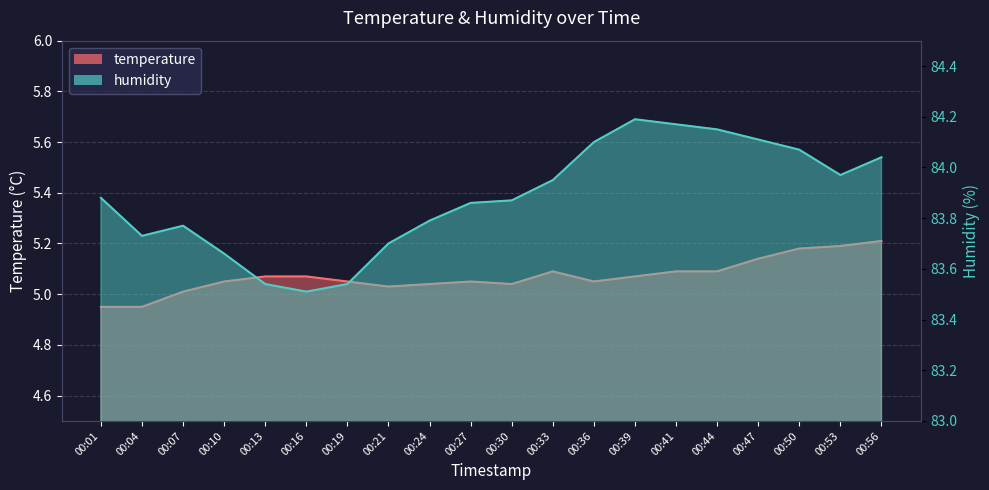

Is it true that temperature equals 5.2 at 00:56?

True